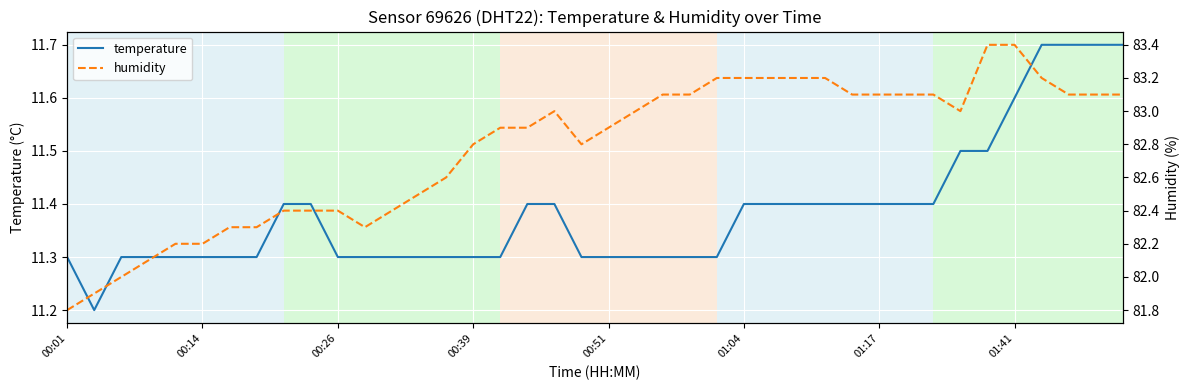

Is it true that humidity equals 82.5 at 13?

True